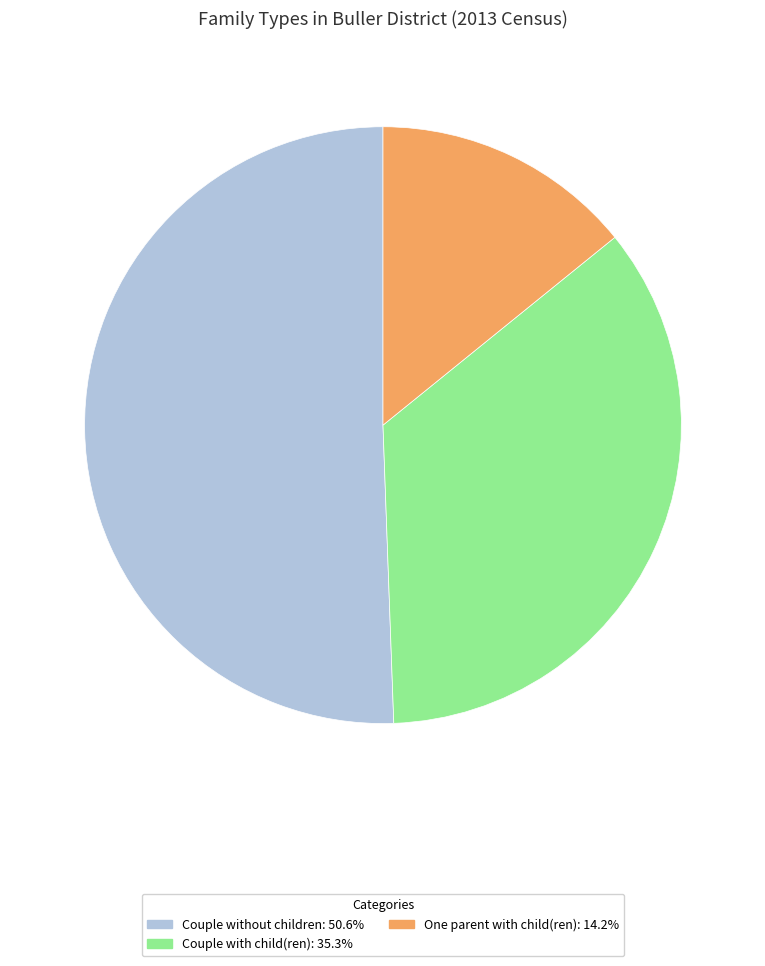

What is the smallest slice in the pie chart?

One parent with child(ren)